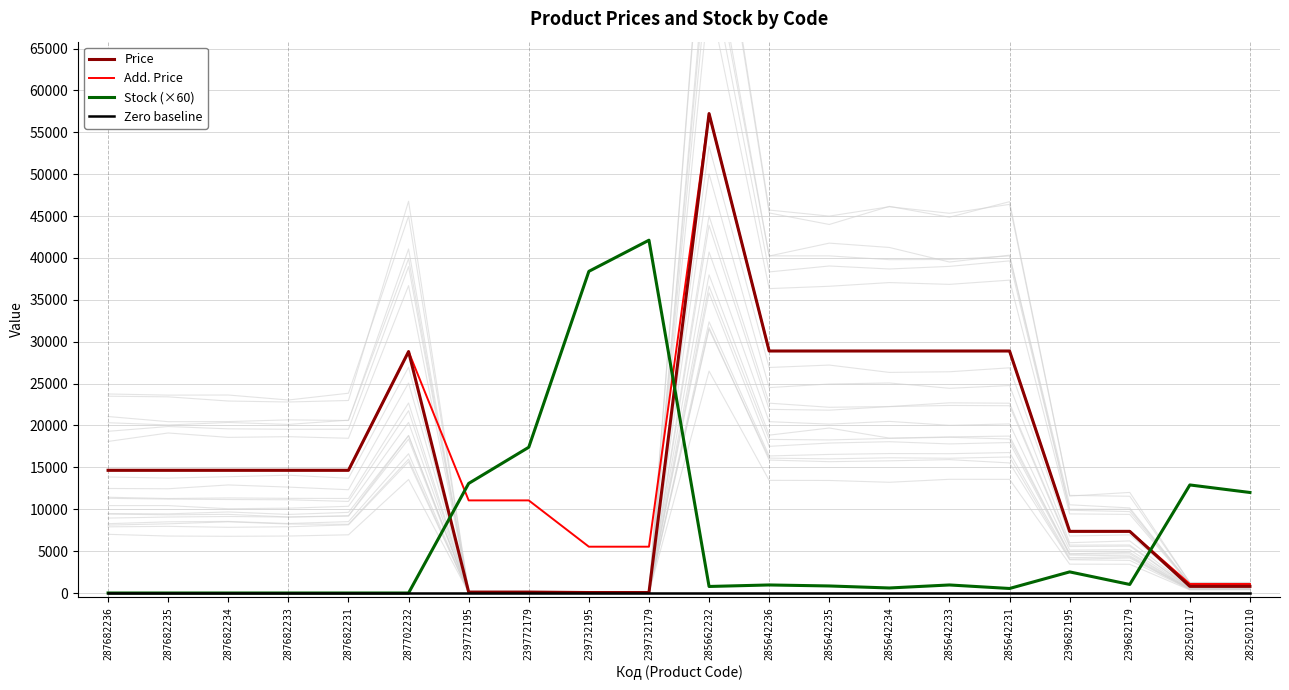

What is the value of the Stock (×60) point at the 17th from the left?

2520.0